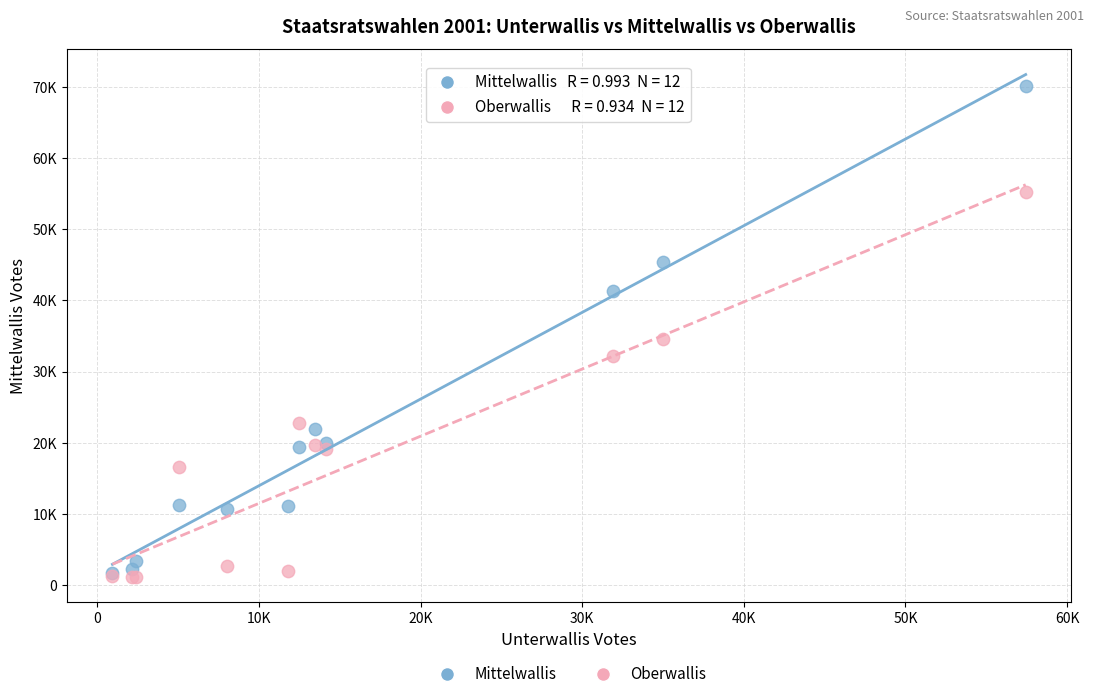

What are all the series names shown in the legend?

Mittelwallis, Oberwallis